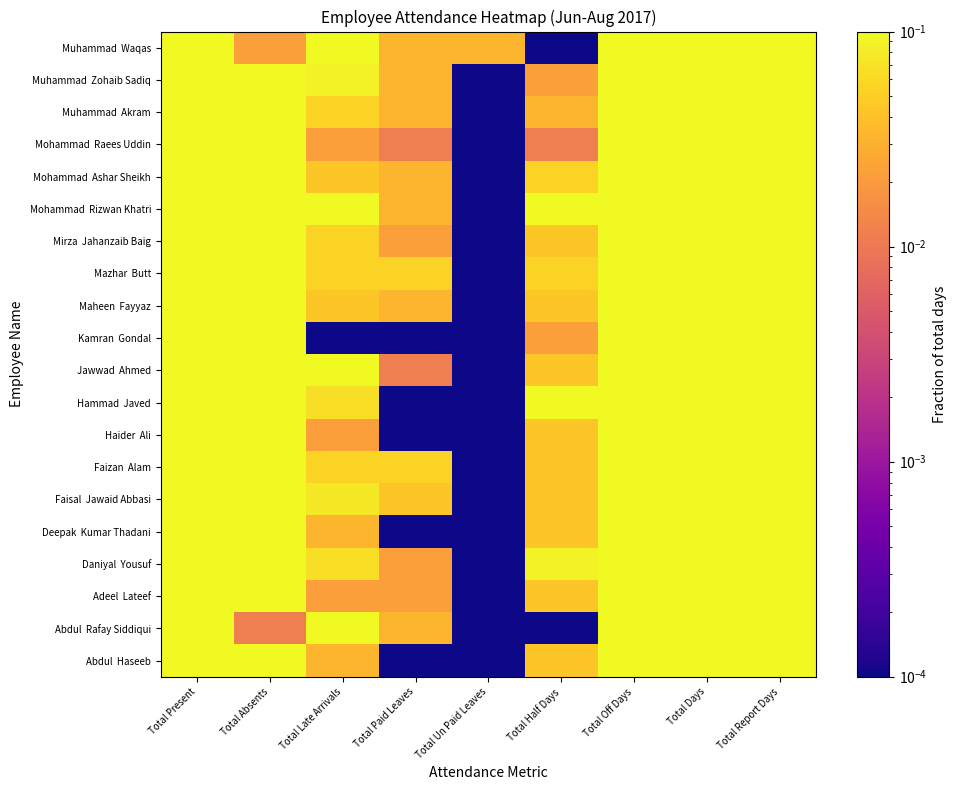

Which label corresponds to the smallest value in the chart?

Total Paid Leaves